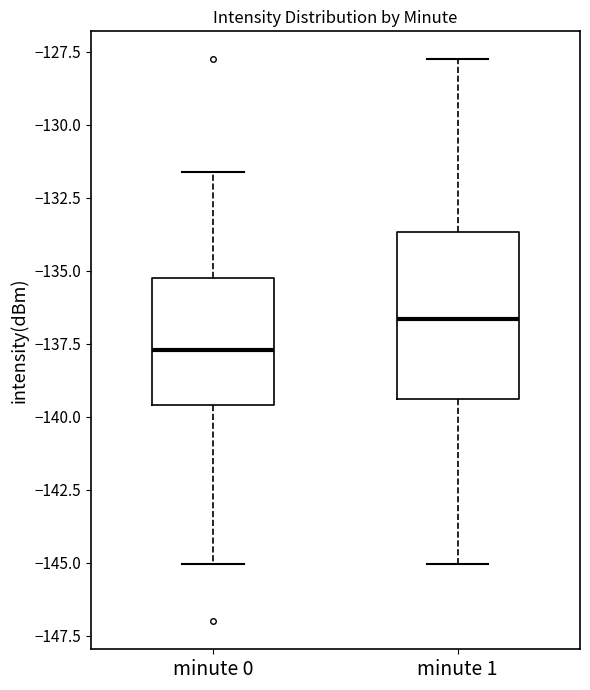

Comparing the boxes themselves (not the whiskers), which one is the tallest?

minute 1